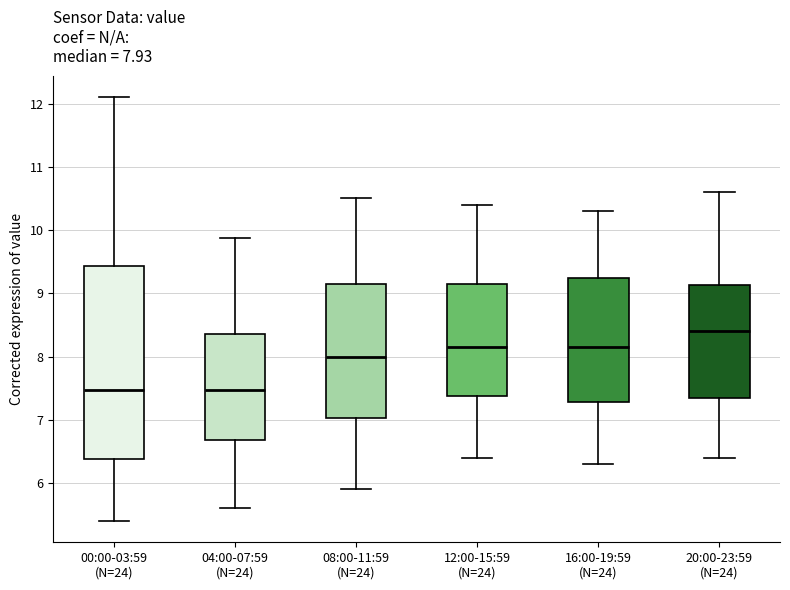

Which box is the tallest, from its lower edge to its upper edge?

00:00-03:59 (N=24)